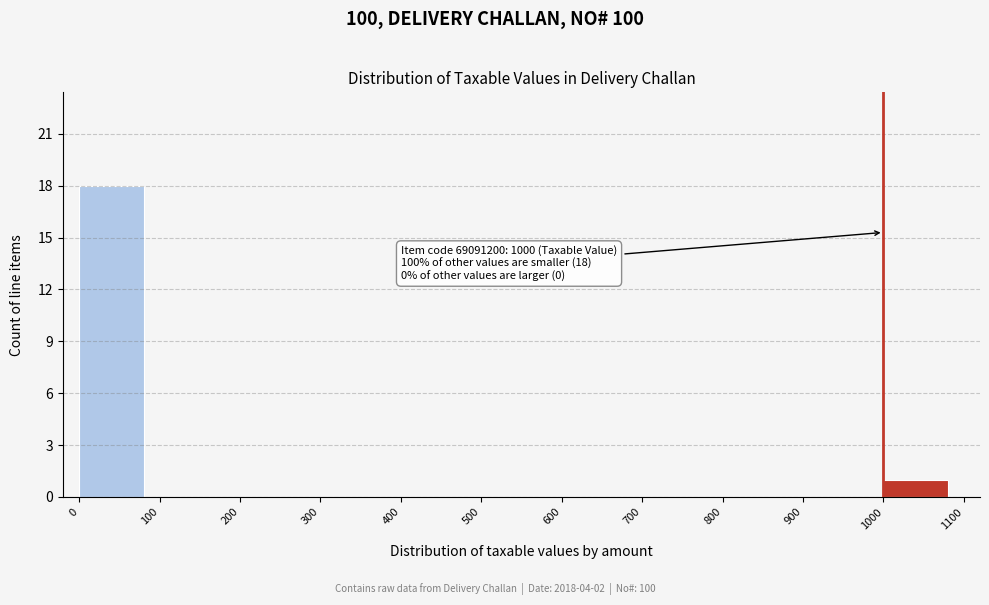

Reading left to right, extract all data points from this chart.

0=18	100=0	200=0	300=0	400=0	500=0	600=0	700=0	800=0	900=0	1000=1